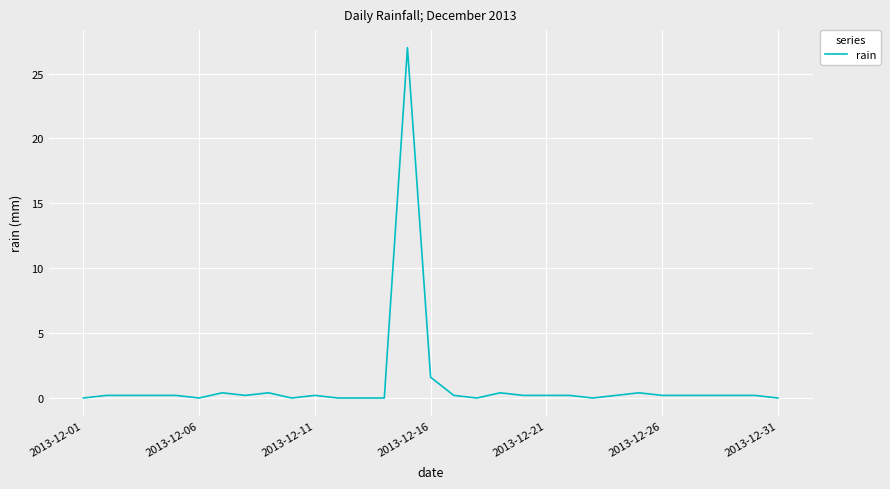

What is the maximum value shown in the chart?

27.0